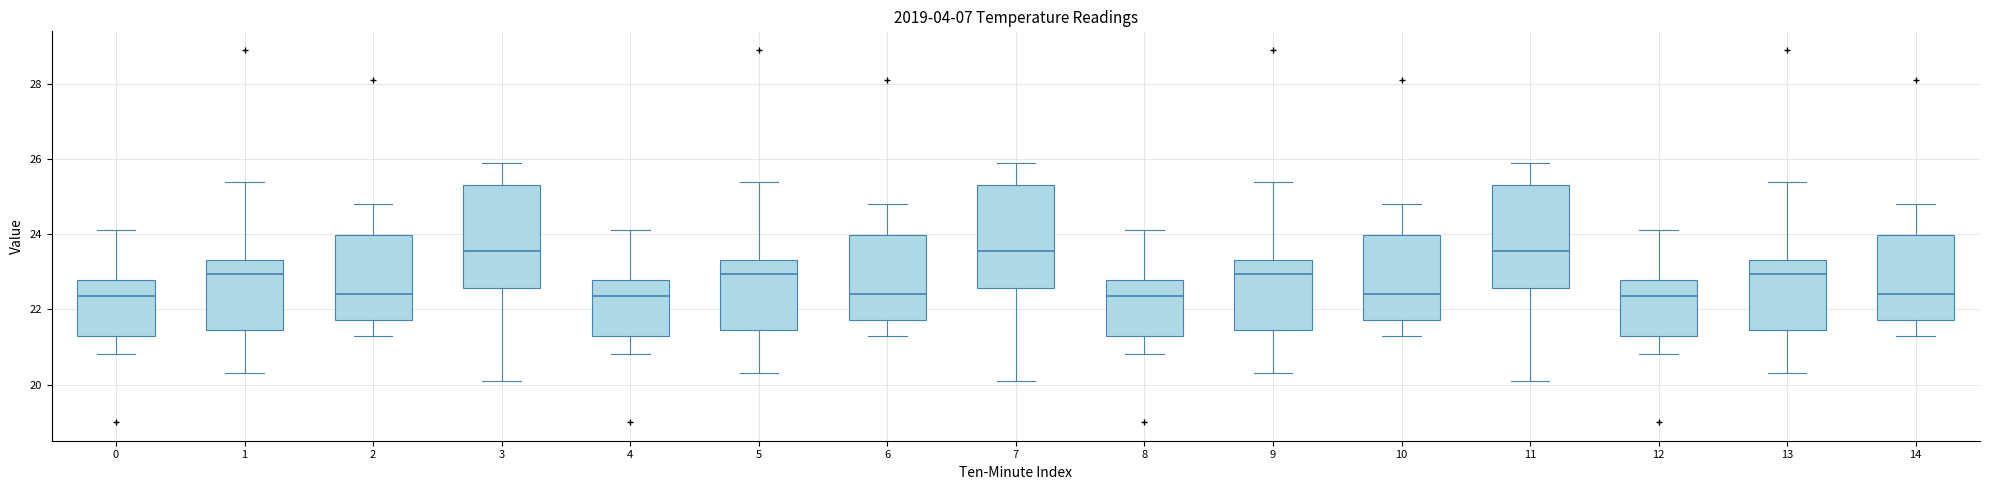

Where is the lower edge of the box at x = 4 on the y-axis? The values are not printed on the chart, so give them approximately, as read against the axis.

21.4